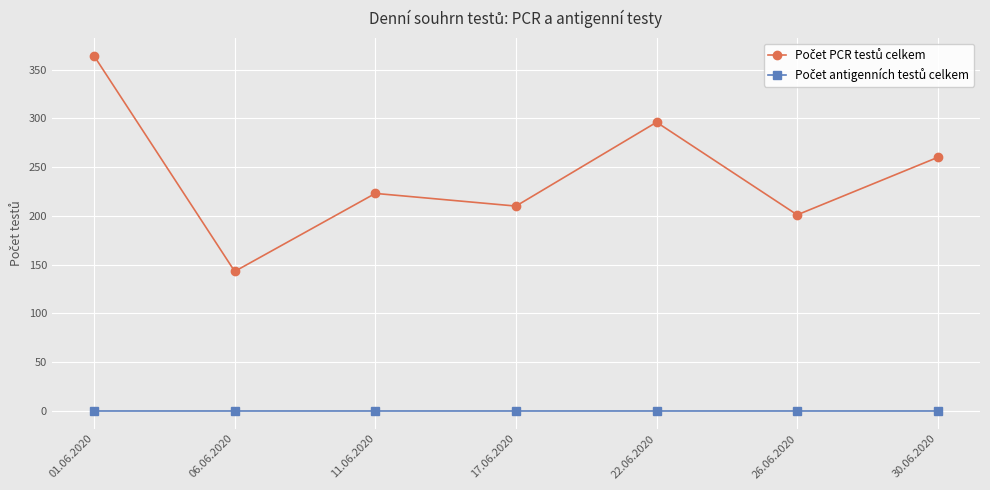

What is the total value across all series at 17.06.2020?

210